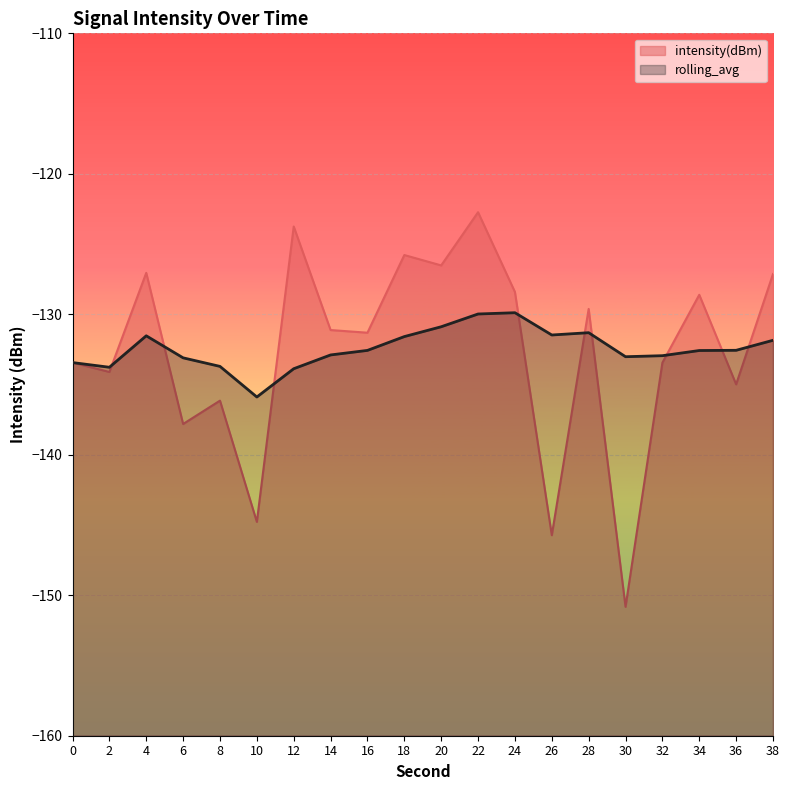

The value of rolling_avg at 2 is -133.8. True or false?

True